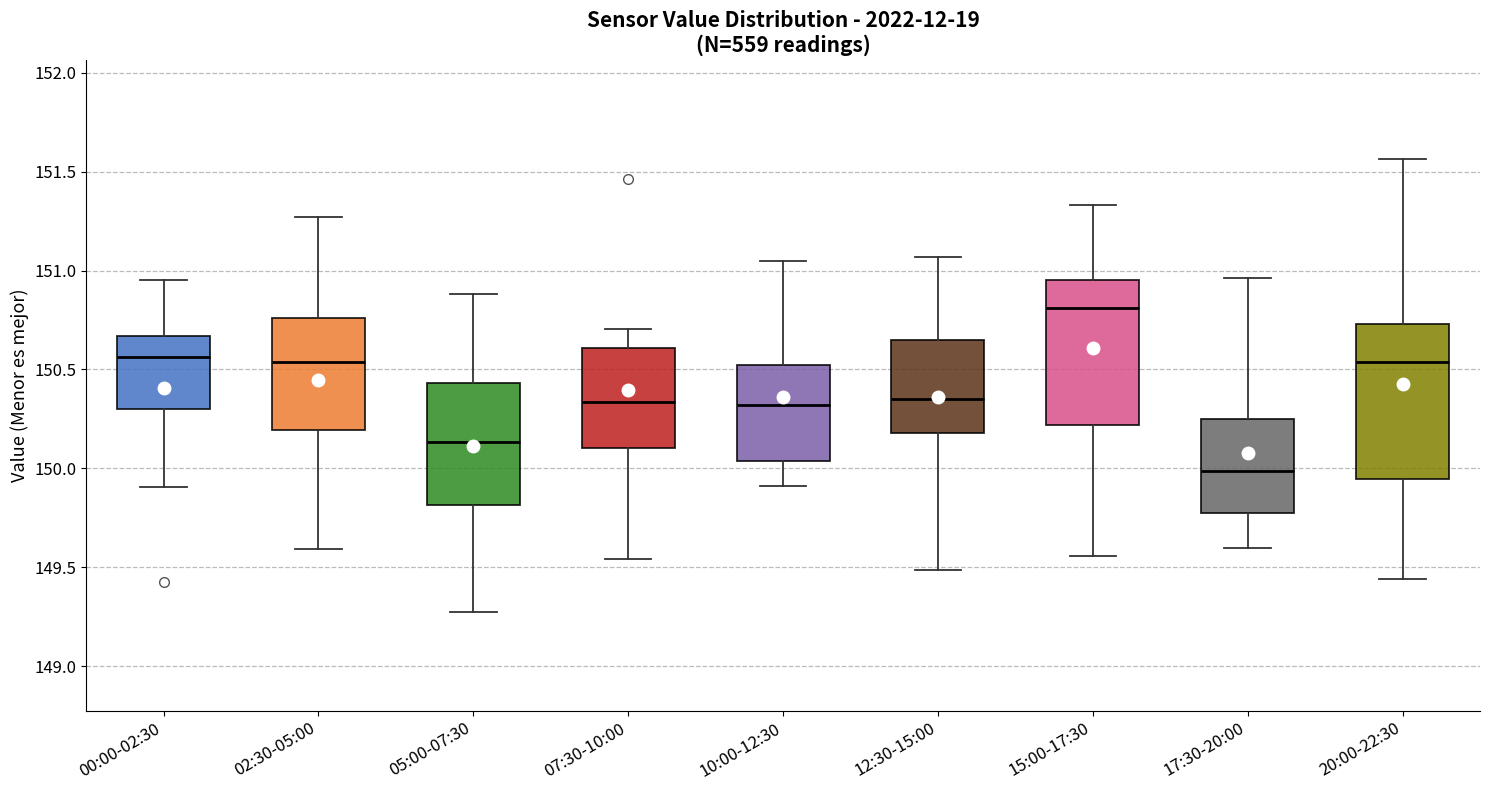

Where does the median line of the box for 07:30-10:00 sit on the y-axis? The values are not printed on the chart, so give them approximately, as read against the axis.

150.35